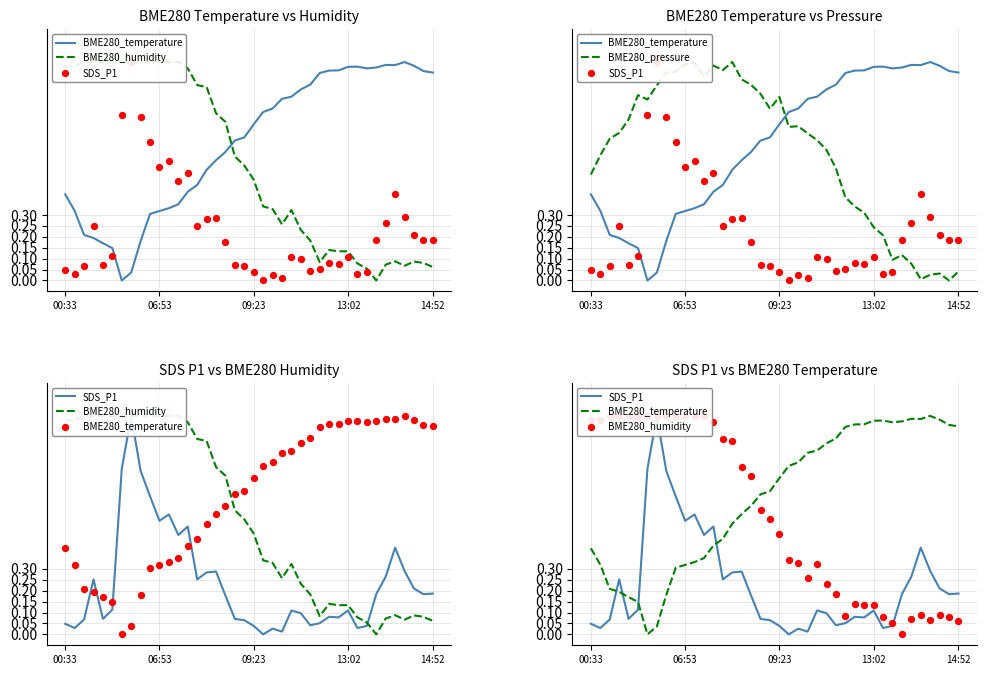

At how many categories does at least one series exceed 0?

40